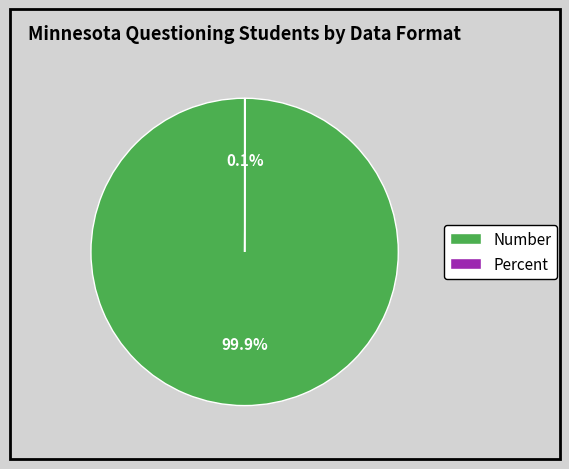

Which category has the biggest portion of the pie?

Number